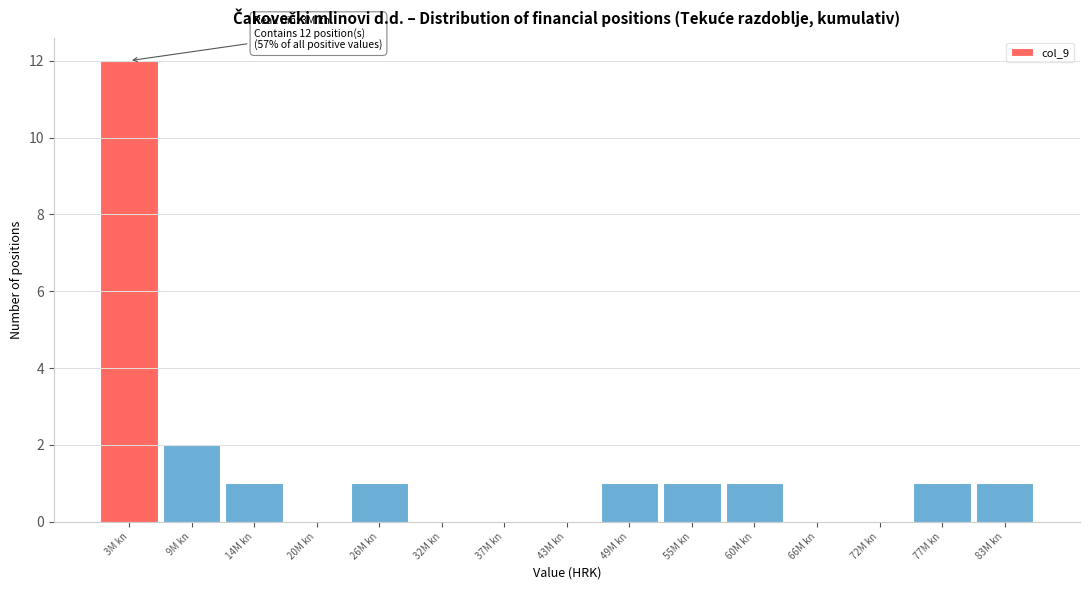

Reading left to right, transcribe all the data shown in this chart.

3M kn=12	9M kn=2	14M kn=1	20M kn=0	26M kn=1	32M kn=0	37M kn=0	43M kn=0	49M kn=1	55M kn=1	60M kn=1	66M kn=0	72M kn=0	77M kn=1	83M kn=1